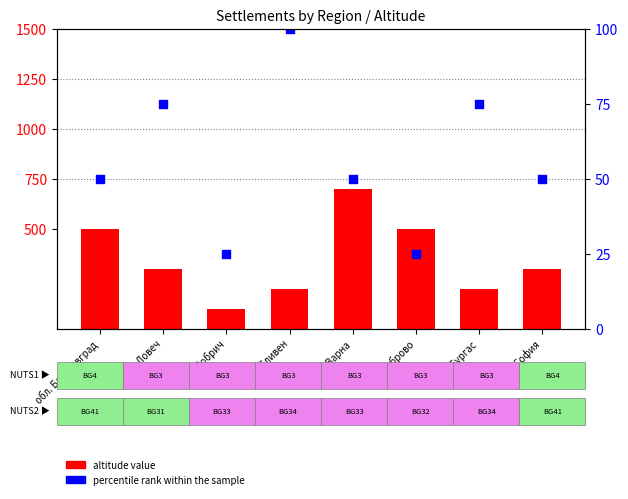

What is the total value across all series at обл. Ловеч?

1425